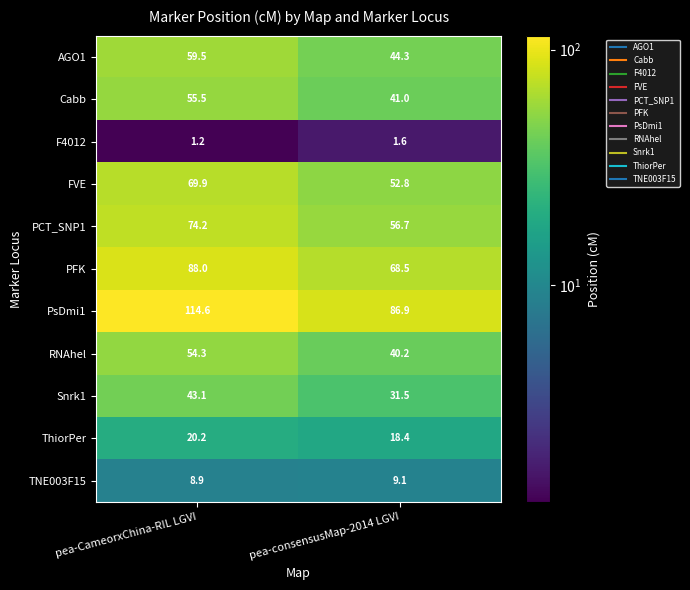

Reading right to left, extract all data points from this chart.

AGO1: pea-consensusMap-2014 LGVI=44.3	pea-CameorxChina-RIL LGVI=59.5
Cabb: pea-consensusMap-2014 LGVI=41.0	pea-CameorxChina-RIL LGVI=55.5
F4012: pea-consensusMap-2014 LGVI=1.6	pea-CameorxChina-RIL LGVI=1.2
FVE: pea-consensusMap-2014 LGVI=52.8	pea-CameorxChina-RIL LGVI=69.9
PCT_SNP1: pea-consensusMap-2014 LGVI=56.7	pea-CameorxChina-RIL LGVI=74.2
PFK: pea-consensusMap-2014 LGVI=68.5	pea-CameorxChina-RIL LGVI=88.0
PsDmi1: pea-consensusMap-2014 LGVI=86.9	pea-CameorxChina-RIL LGVI=114.6
RNAhel: pea-consensusMap-2014 LGVI=40.2	pea-CameorxChina-RIL LGVI=54.3
Snrk1: pea-consensusMap-2014 LGVI=31.5	pea-CameorxChina-RIL LGVI=43.1
ThiorPer: pea-consensusMap-2014 LGVI=18.4	pea-CameorxChina-RIL LGVI=20.2
TNE003F15: pea-consensusMap-2014 LGVI=9.1	pea-CameorxChina-RIL LGVI=8.9